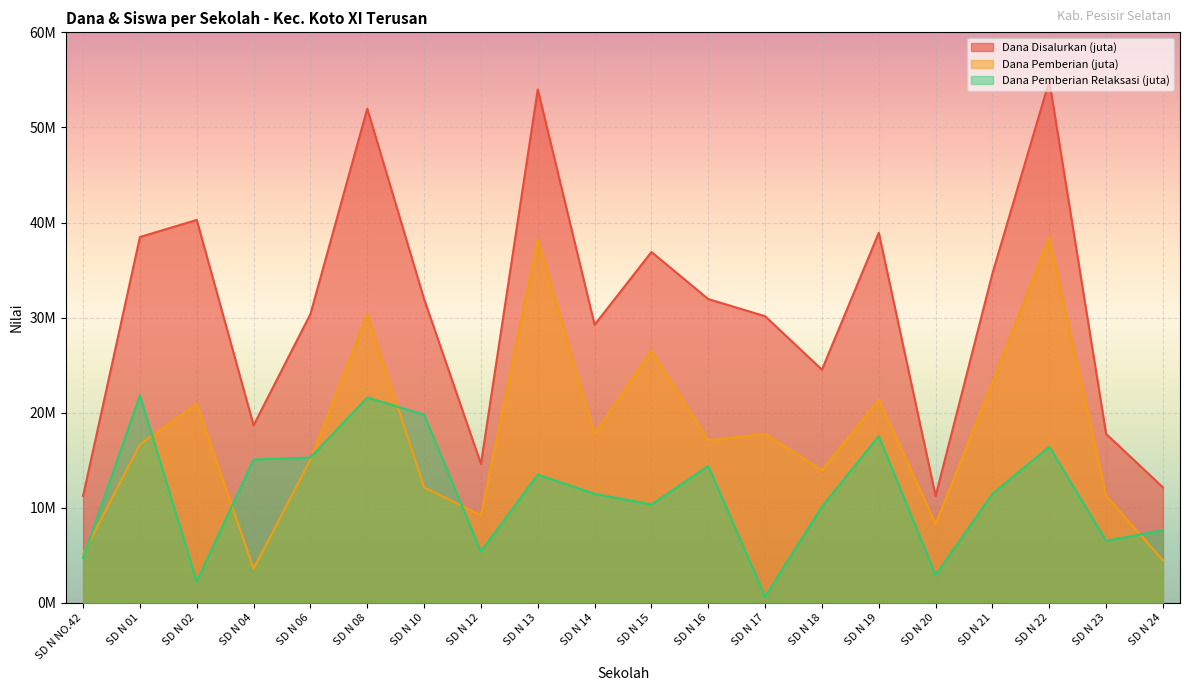

True or false: Dana Disalurkan has more than 1 interior local peaks.

True